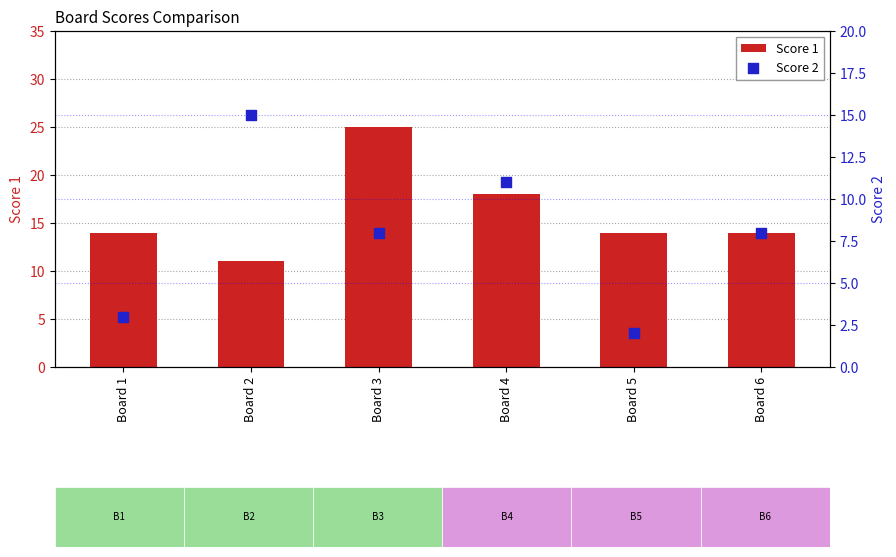

What is the total value across all series at Board 1?

17